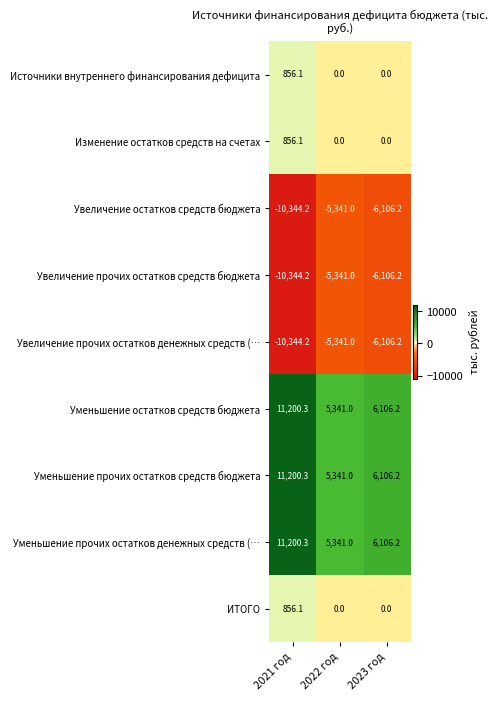

The Источники внутреннего финансирования дефицита series shows -533.2 at 2022 год. True or false?

False